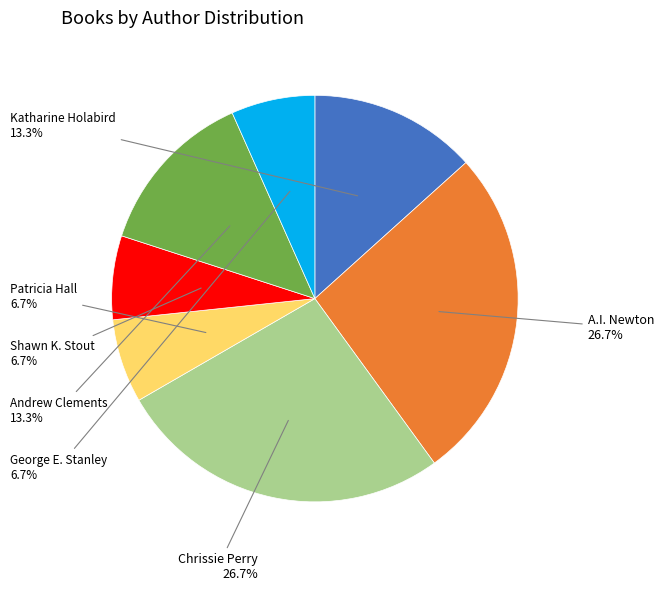

How many slices are in this pie chart?

7